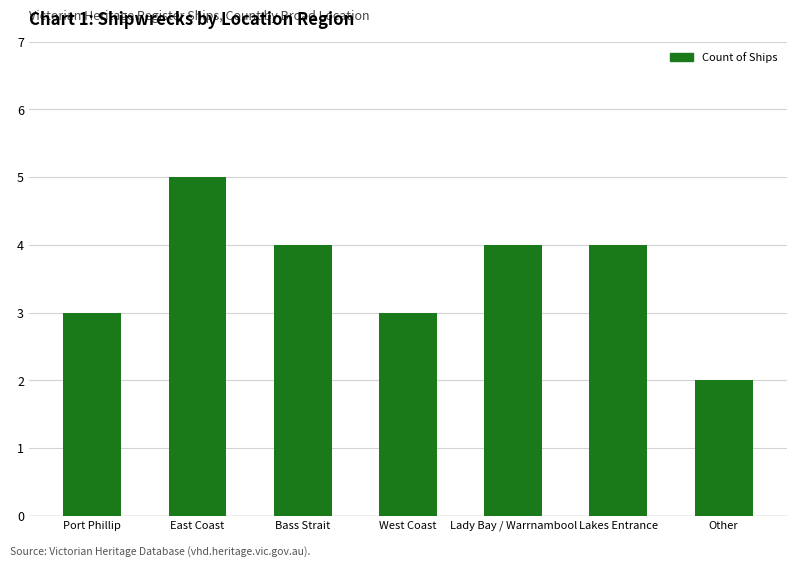

The chart shows a value of 1 at Port Phillip. True or false?

False